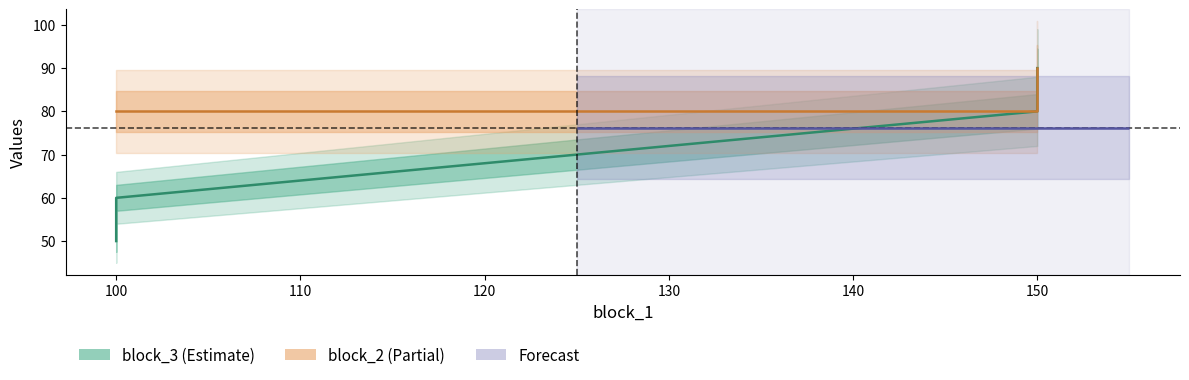

What is the smallest value displayed?

50